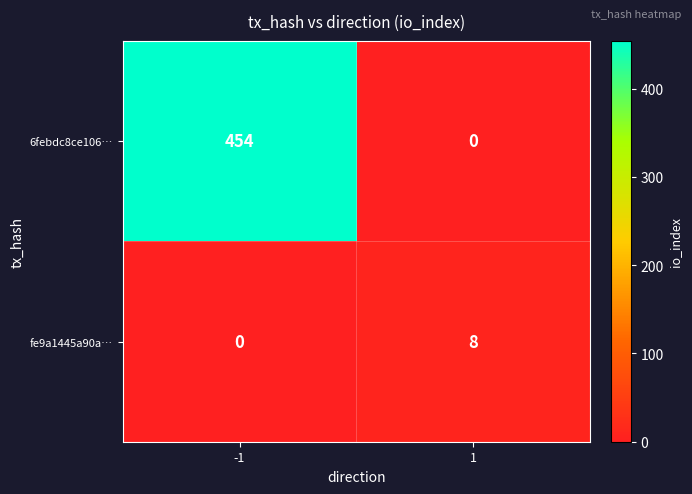

Count the number of categories in the chart.

2